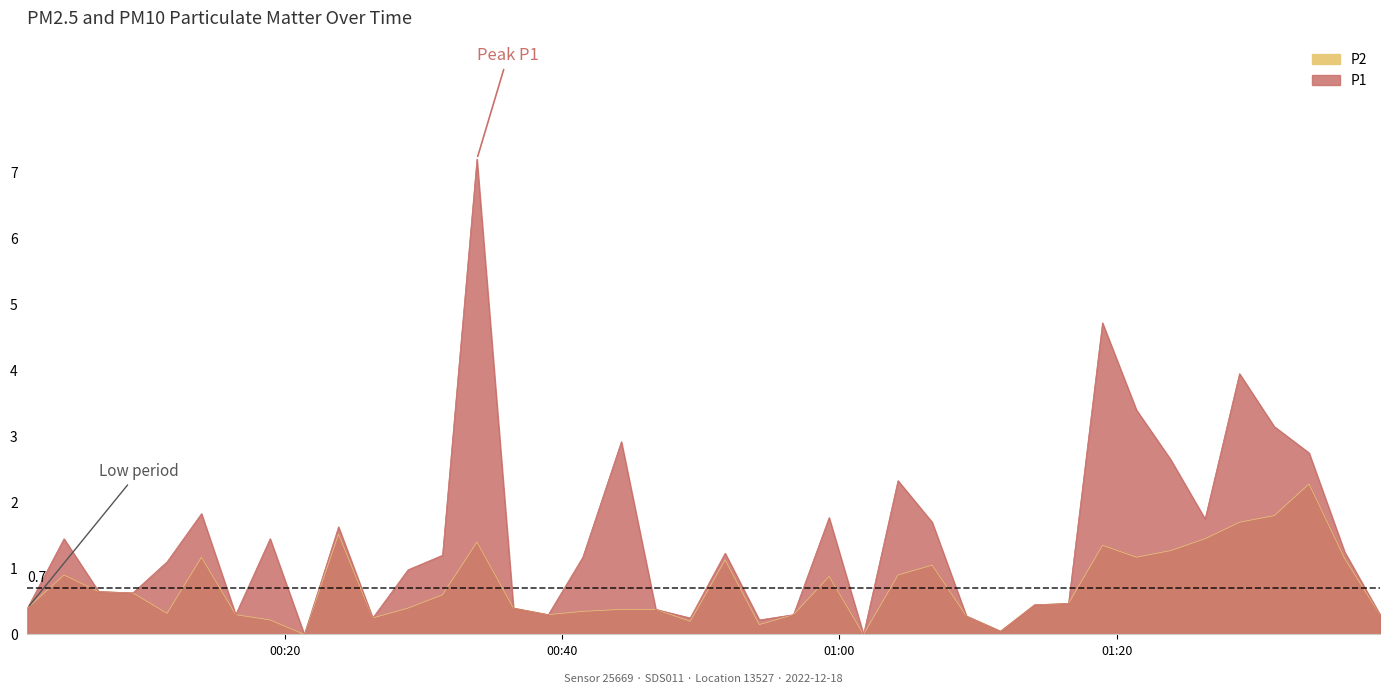

What is the label of the 2nd point from the left?

2022-12-18T00:04:04